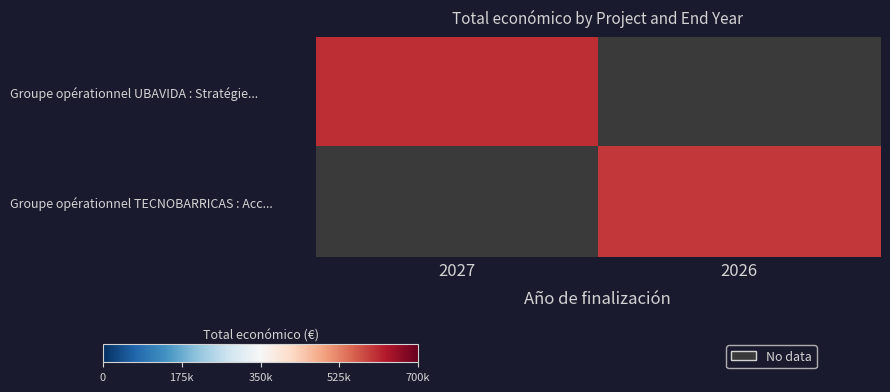

Rank the categories by Groupe opérationnel UBAVIDA : Stratégie... value from highest to lowest.

2027, 2026